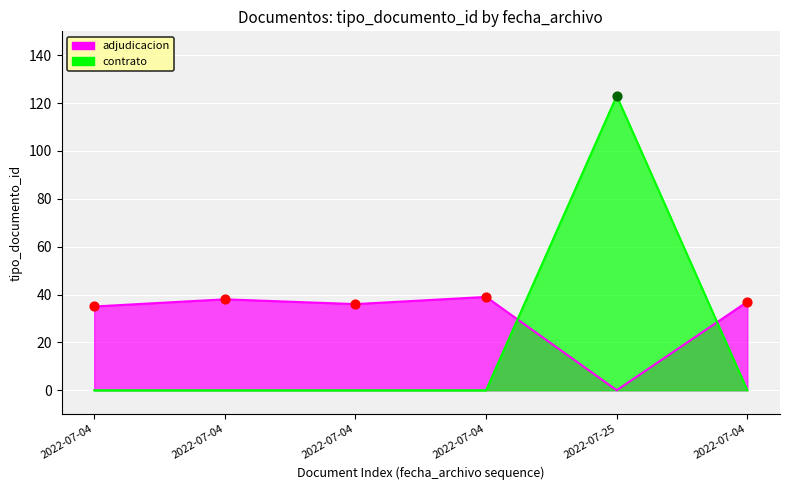

Between 2022-07-25 and 2022-07-04, which is larger?

2022-07-04